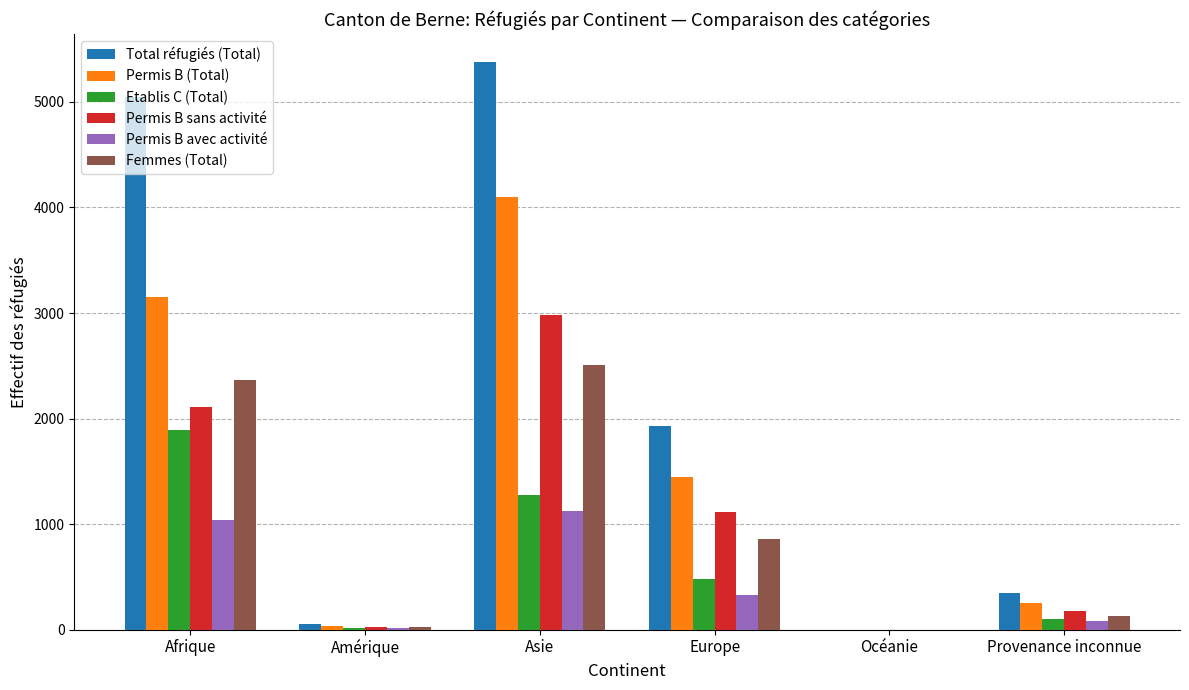

At which category is the sum across all series the highest?

Asie